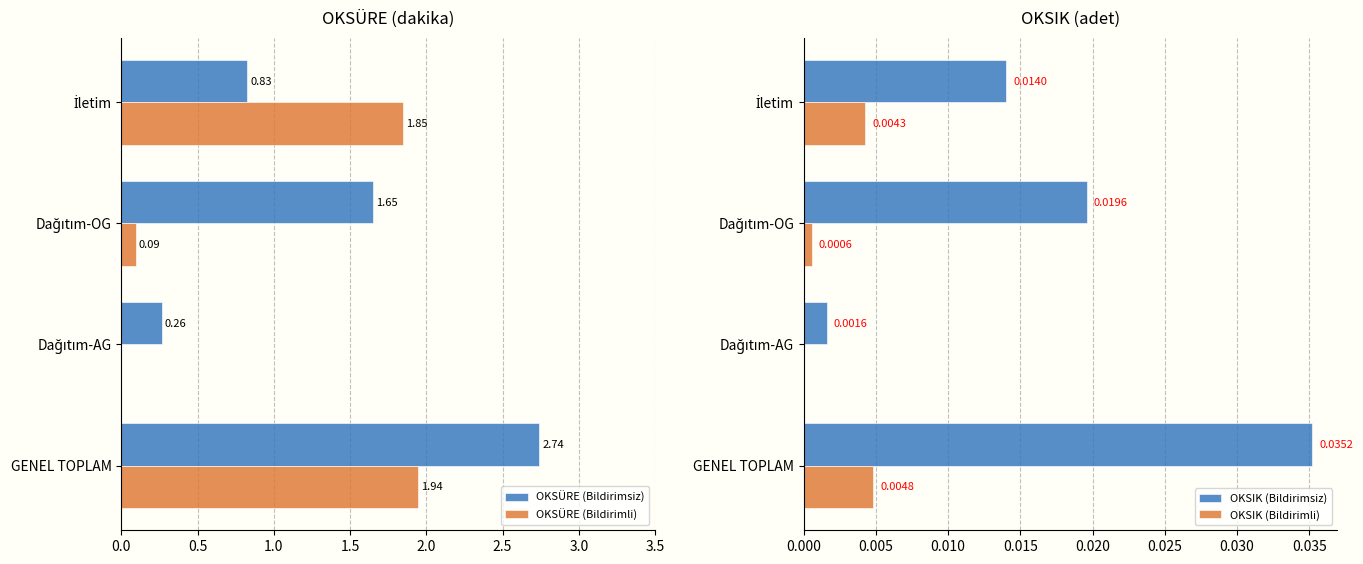

How many OKSÜRE (Bildirimsiz) values are between 0 and 2?

3